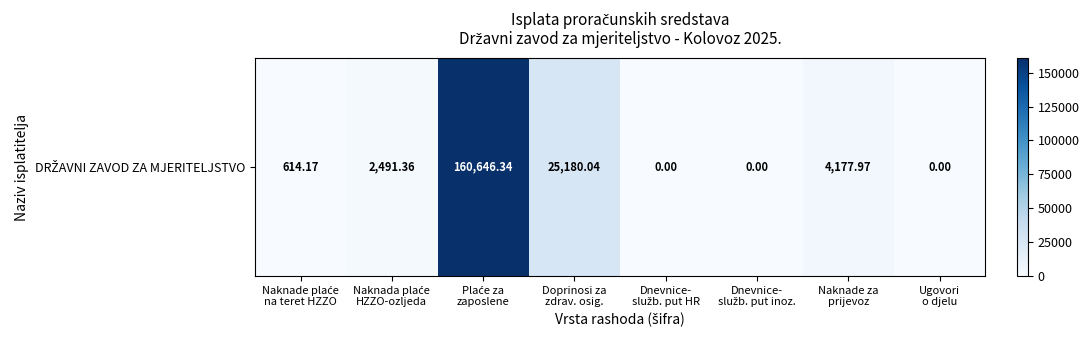

Which has a higher value, Dnevnice-
služb. put HR or Doprinosi za
zdrav. osig.?

Doprinosi za
zdrav. osig.